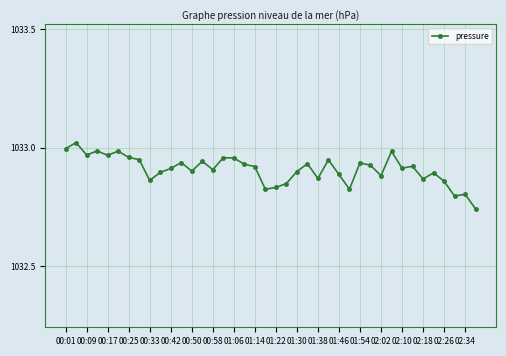

What is the difference between the second highest and minimum values?

0.3